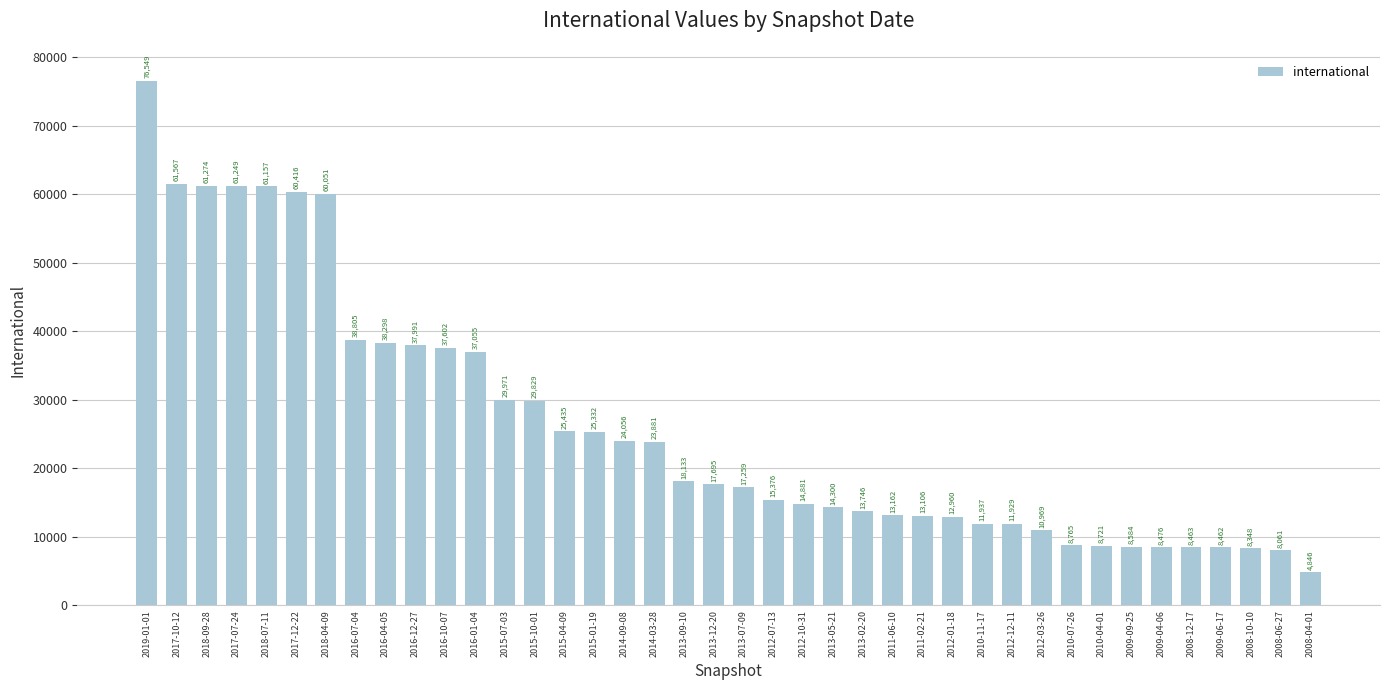

Which category has the lowest value across all series?

2008-04-01